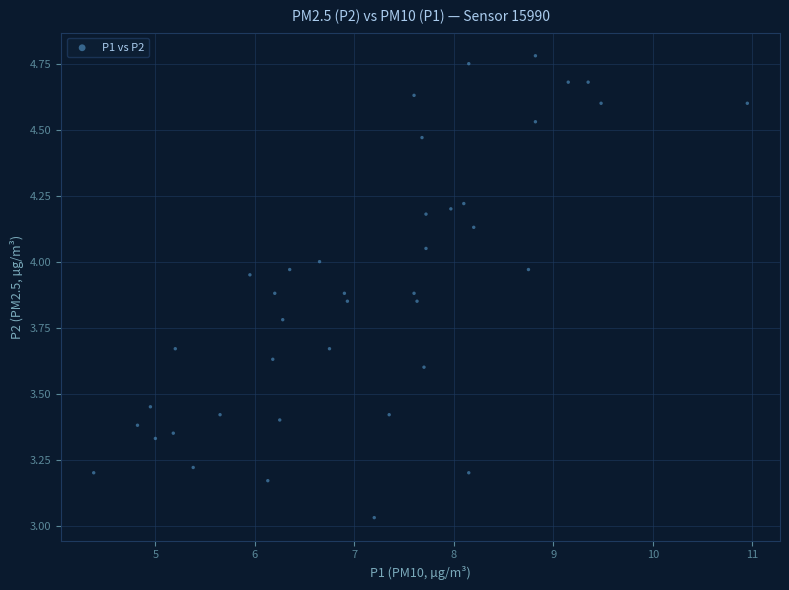

What is the range of X values (max minus min)?

6.6